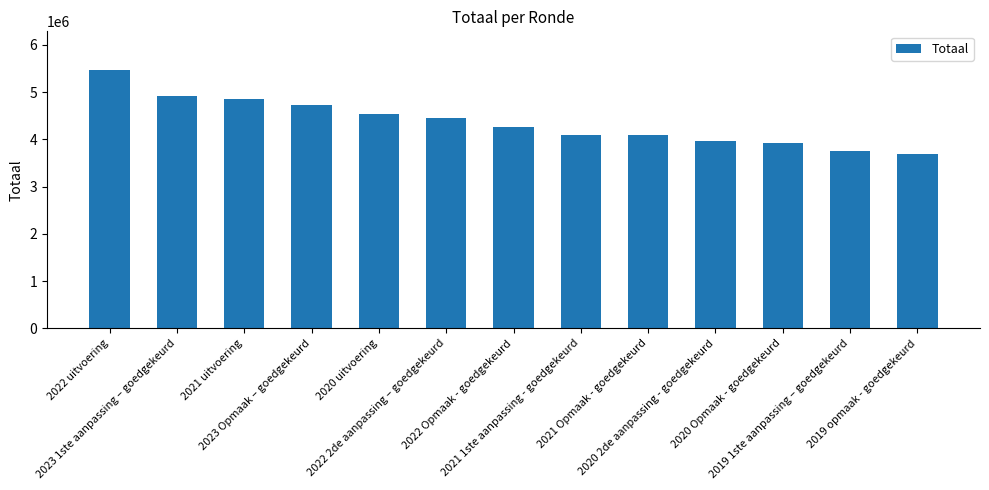

What is the value of the 8th bar from the left?

4098841